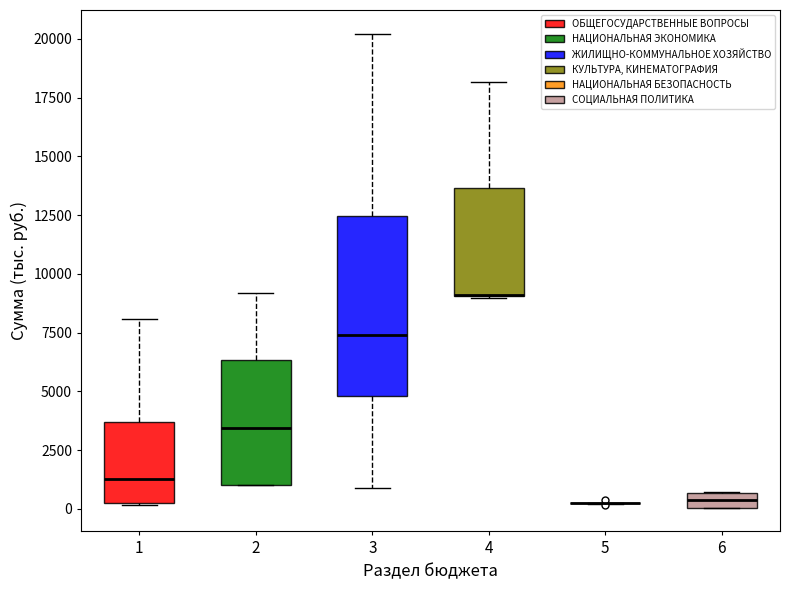

Where is the upper edge of the box at x = 2 on the y-axis? The values are not printed on the chart, so give them approximately, as read against the axis.

6500